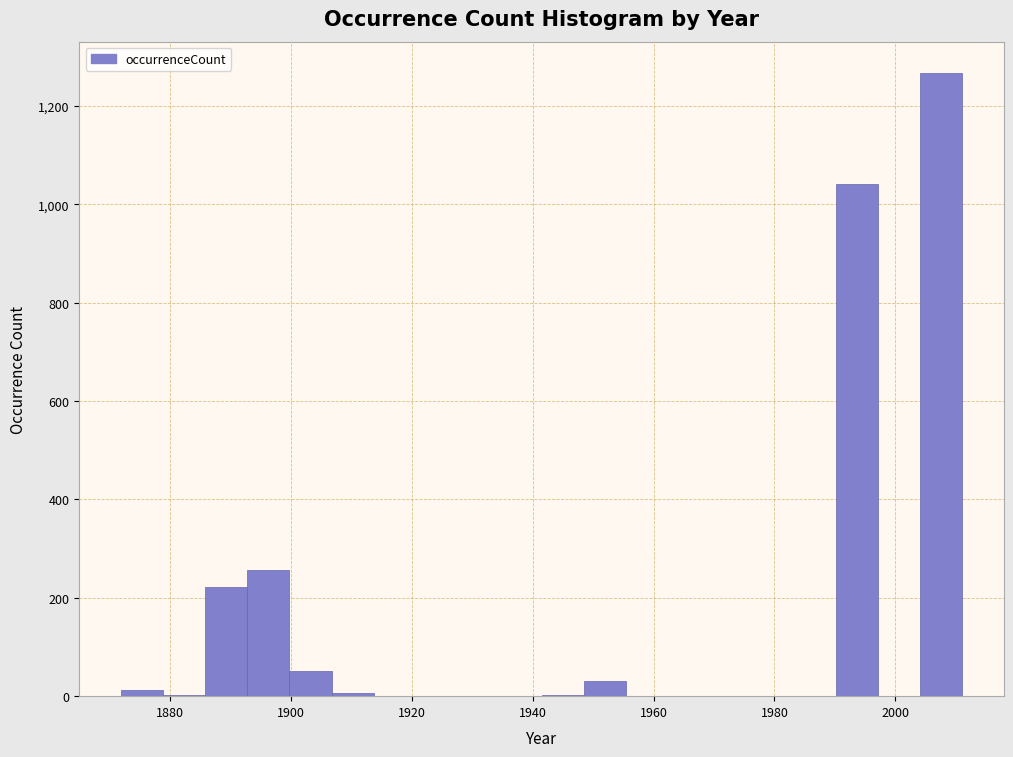

Read against the x-axis, roughly where is the centre of the tallest bar?

2008